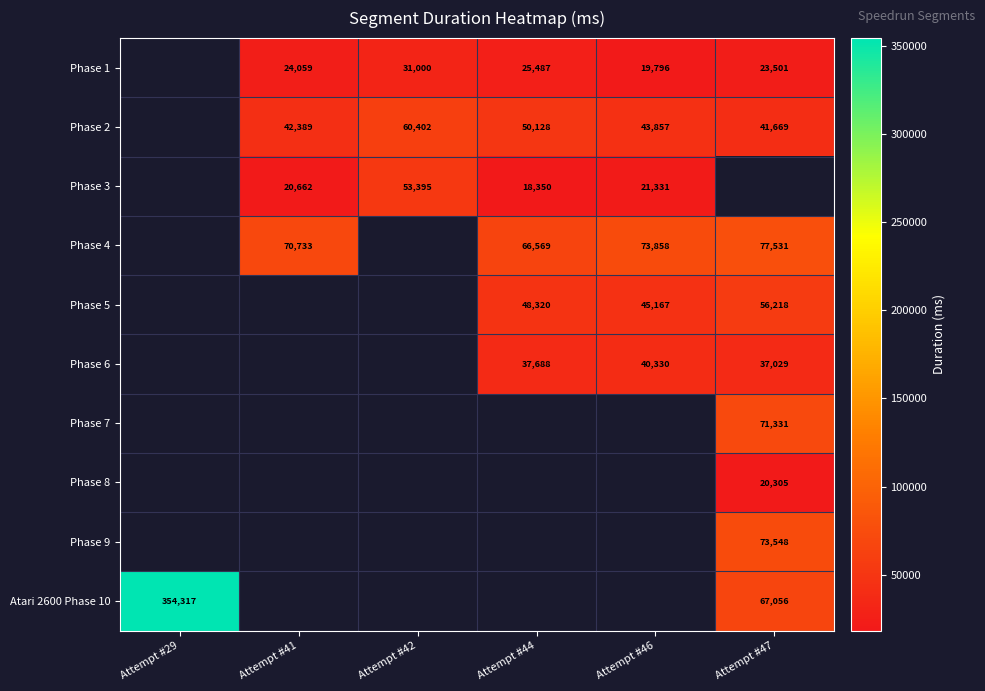

True or false: Phase 1 has a value of 41501 at Attempt #42.

False